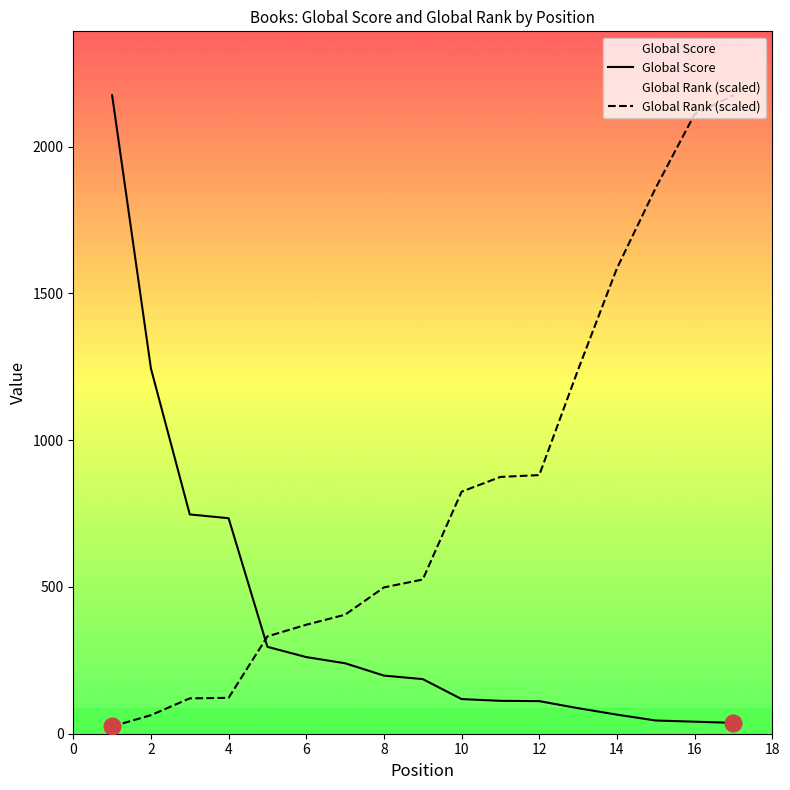

What is the approximate value of Global Rank (scaled) at 4?

122.3